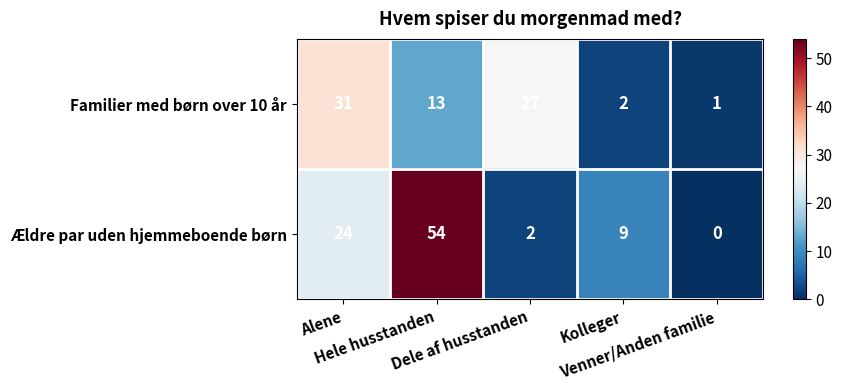

Which series changed the most between Alene and Hele husstanden?

Ældre par uden hjemmeboende børn